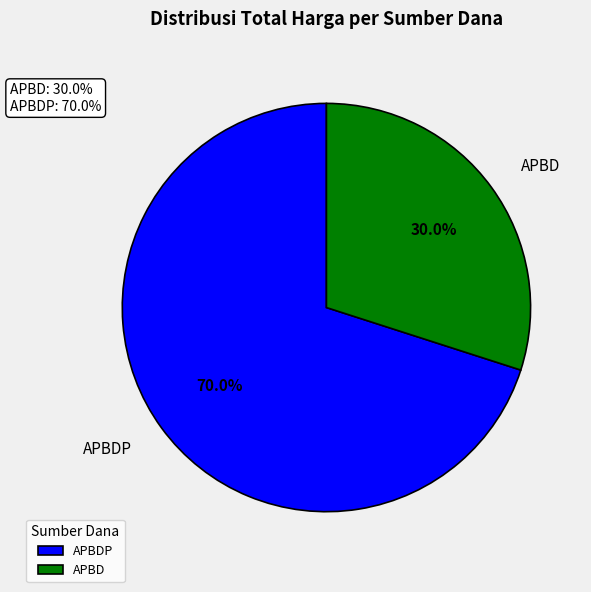

What is the total percentage of APBDP and APBD?

100.0%